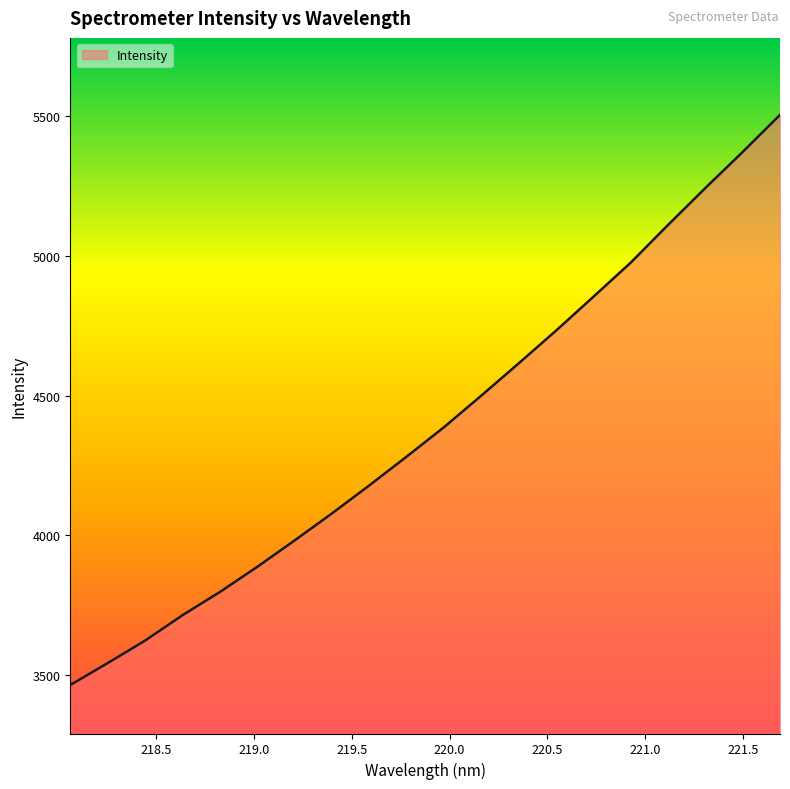

What is the minimum value shown in the chart?

3465.6